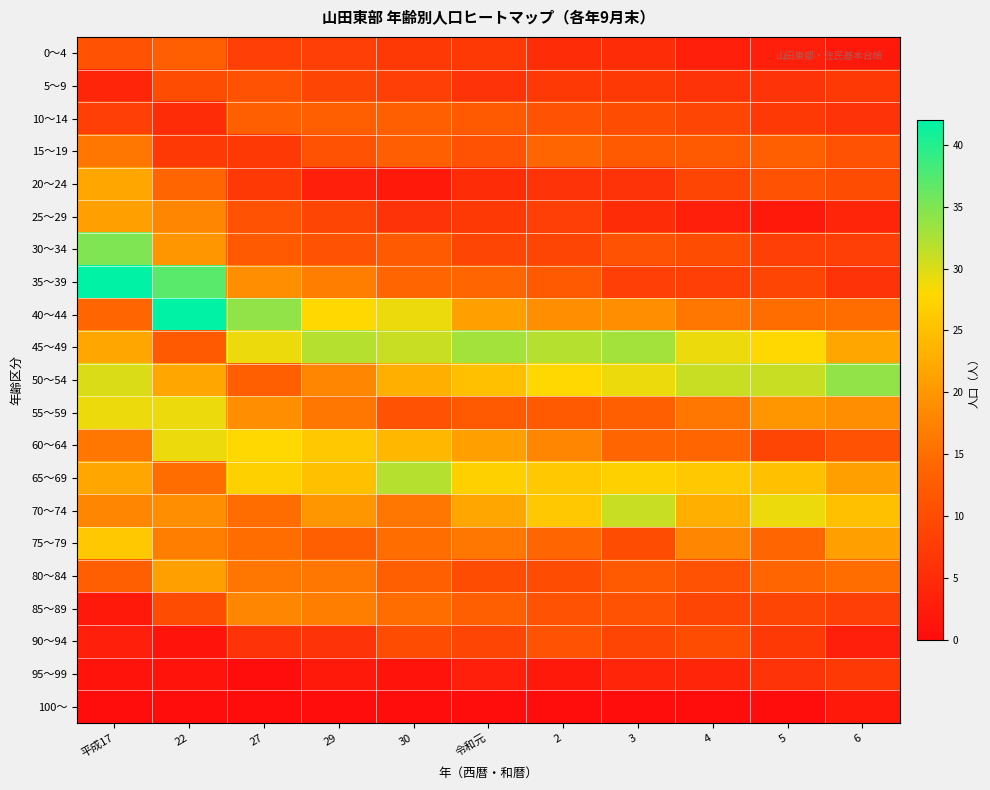

Count the number of data series in this chart.

21